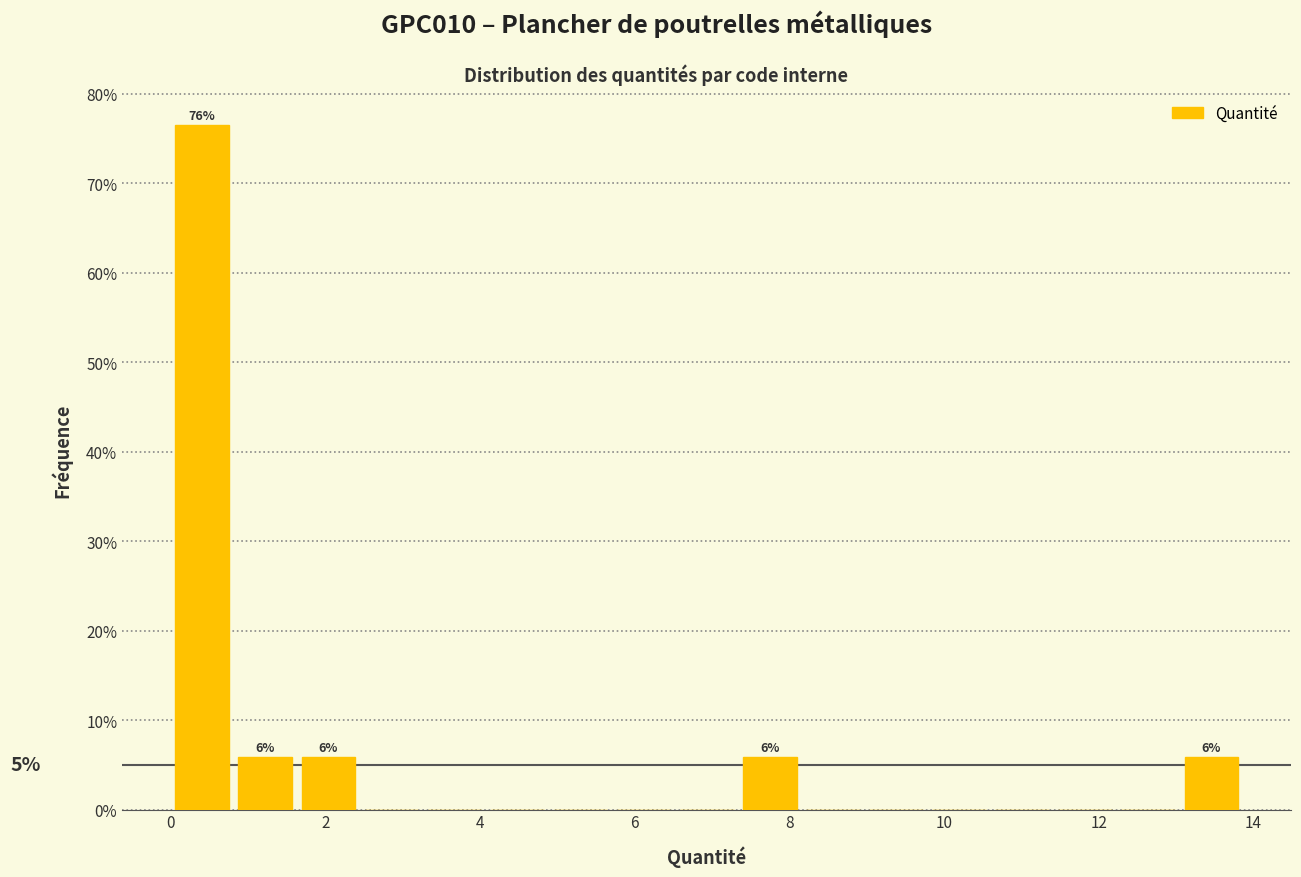

Which range on the x-axis has the tallest bar?

0.0 to 0.8